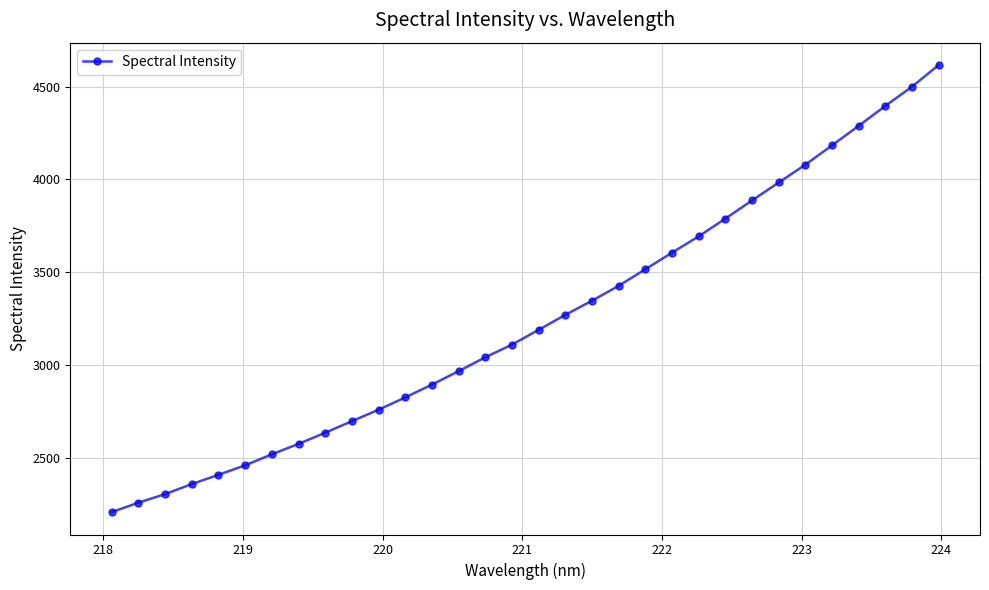

What is the difference between the maximum and second lowest values?

2355.8